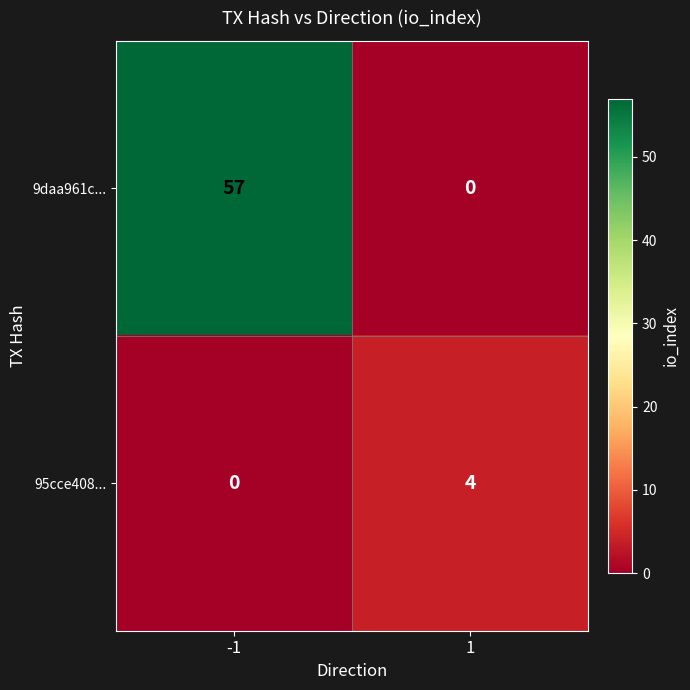

Between -1 and 1, which series saw the biggest shift?

9daa961c...